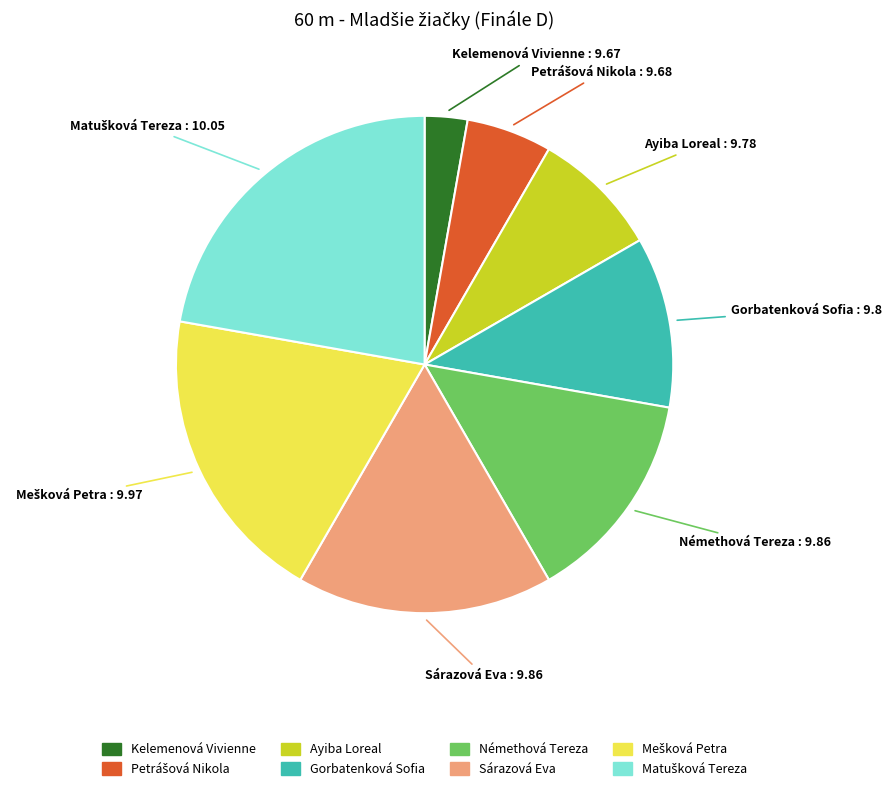

Does Kelemenová Vivienne account for over 50% of the chart?

No